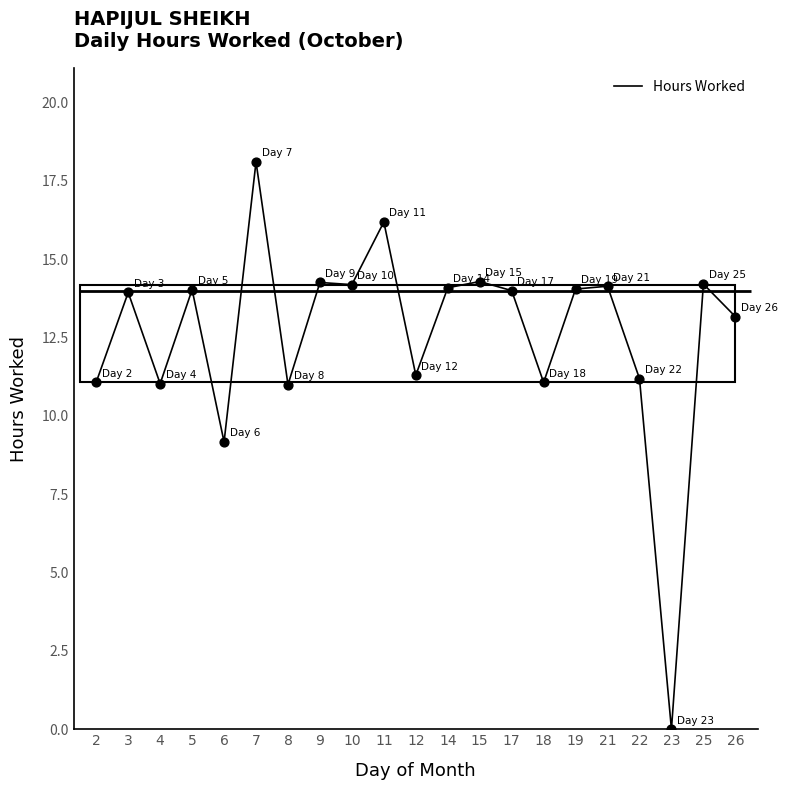

Between 8 and 22, which is larger?

22